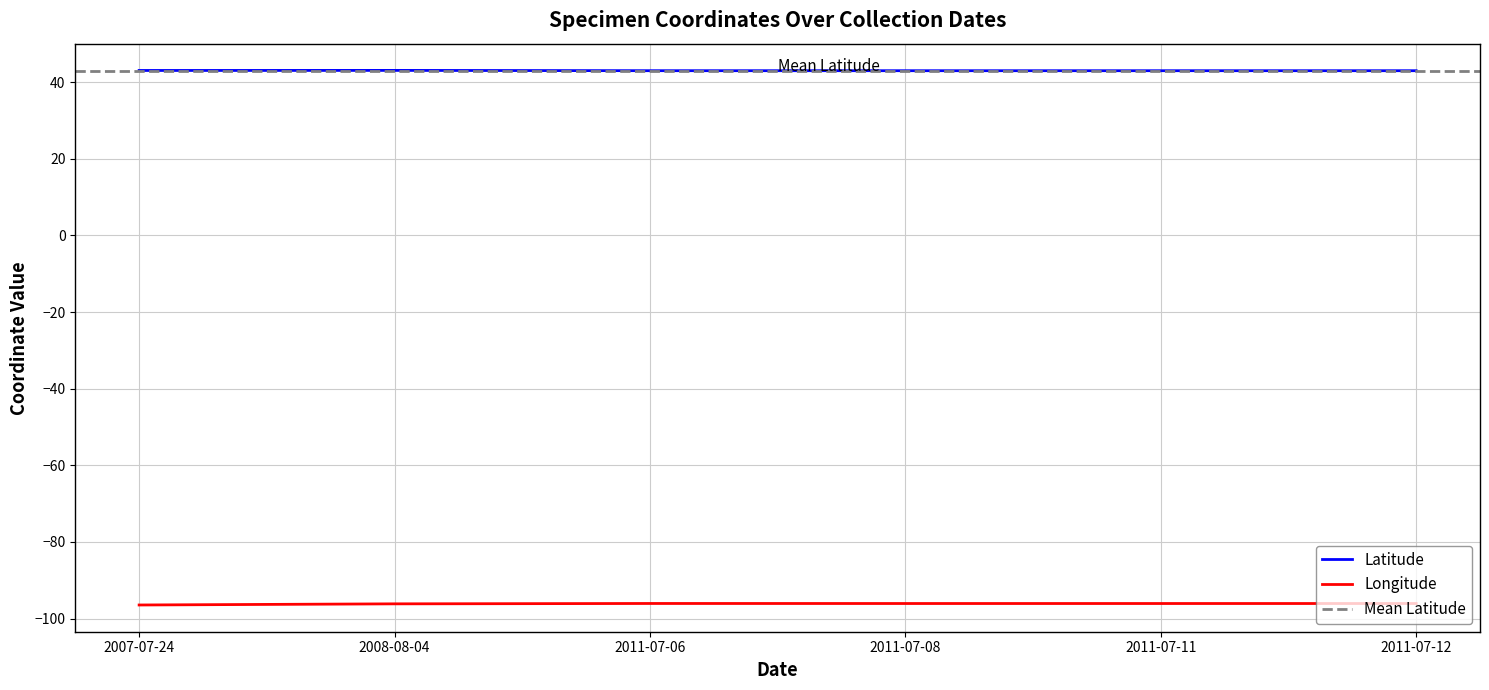

True or false: Longitude and Latitude intersect in this chart.

False